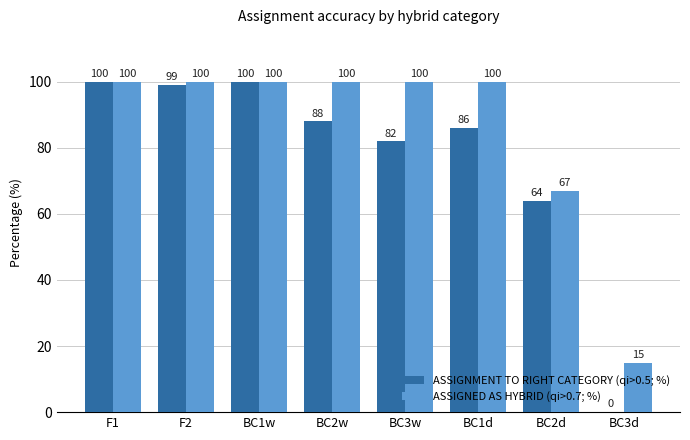

What are all the series names shown in the legend?

ASSIGNMENT TO RIGHT CATEGORY (qi>0.5; %), ASSIGNED AS HYBRID (qi>0.7; %)